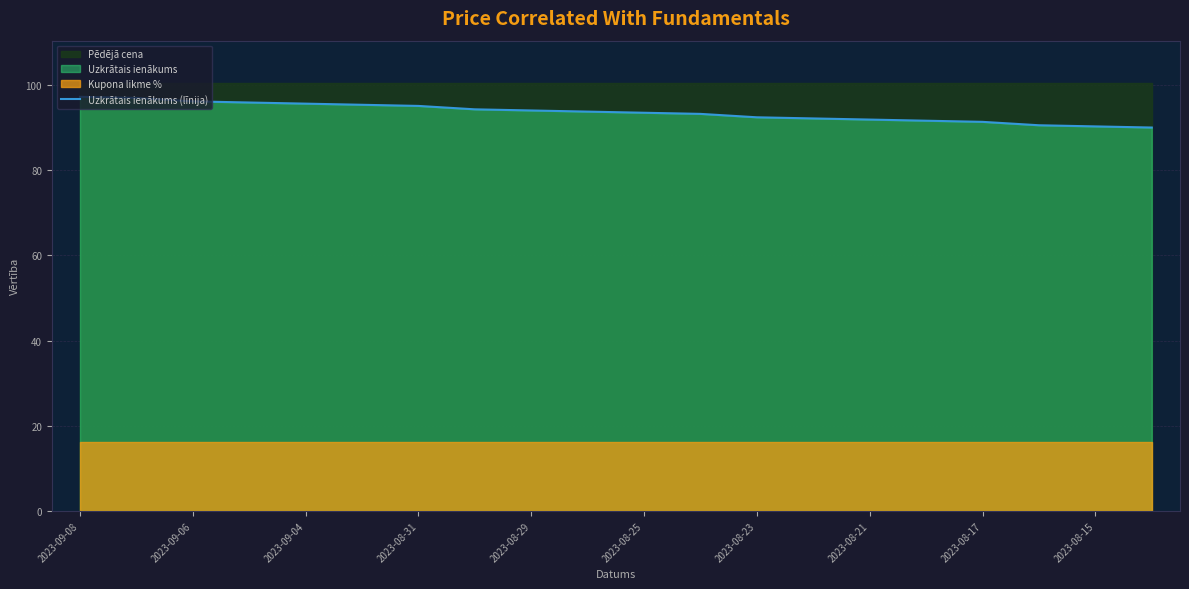

Which label corresponds to the largest value in the chart?

2023-09-08